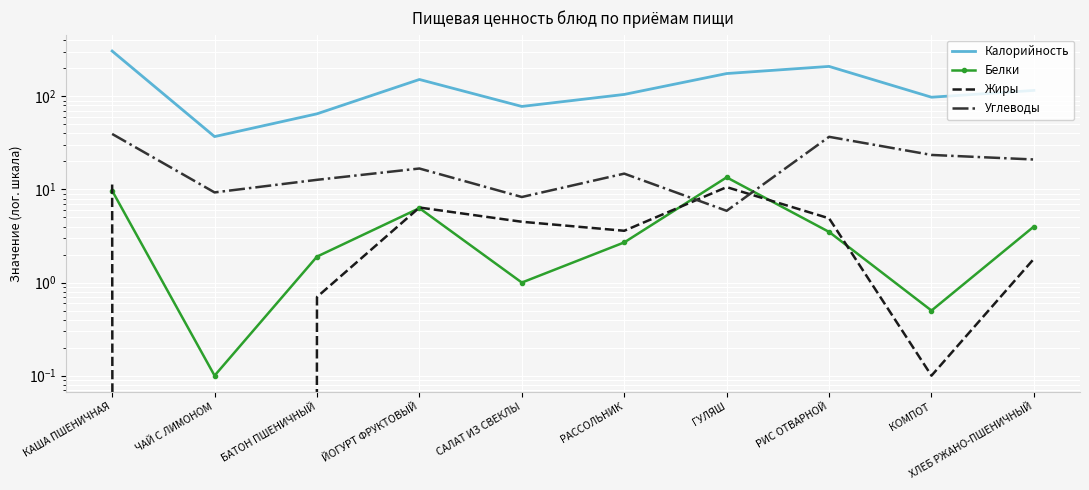

Where is the first local maximum for Углеводы?

ЙОГУРТ ФРУКТОВЫЙ